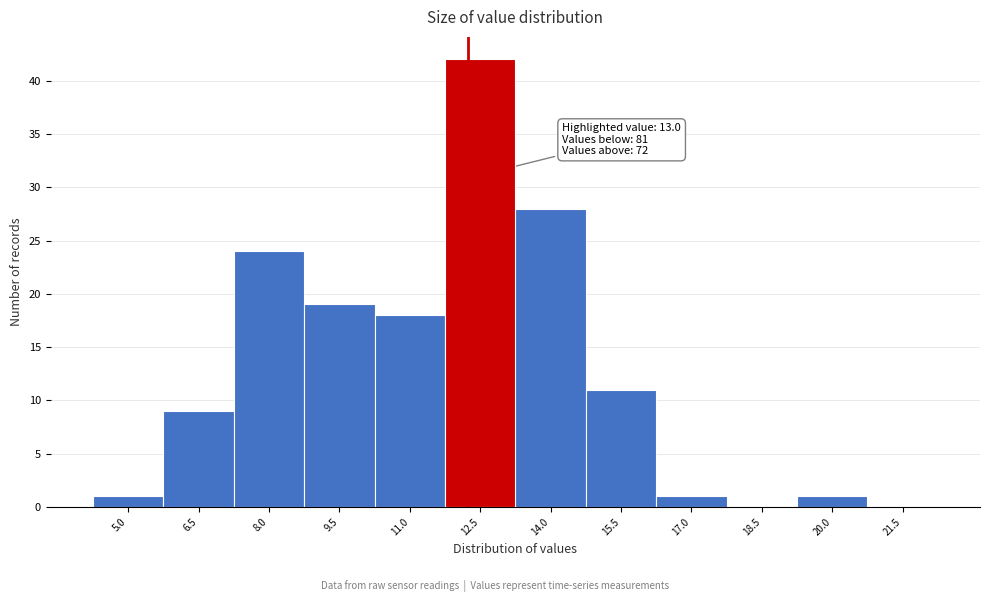

Reading right to left, what are all the values shown in this chart?

21.5=0	20.0=1	18.5=0	17.0=1	15.5=11	14.0=28	12.5=42	11.0=18	9.5=19	8.0=24	6.5=9	5.0=1